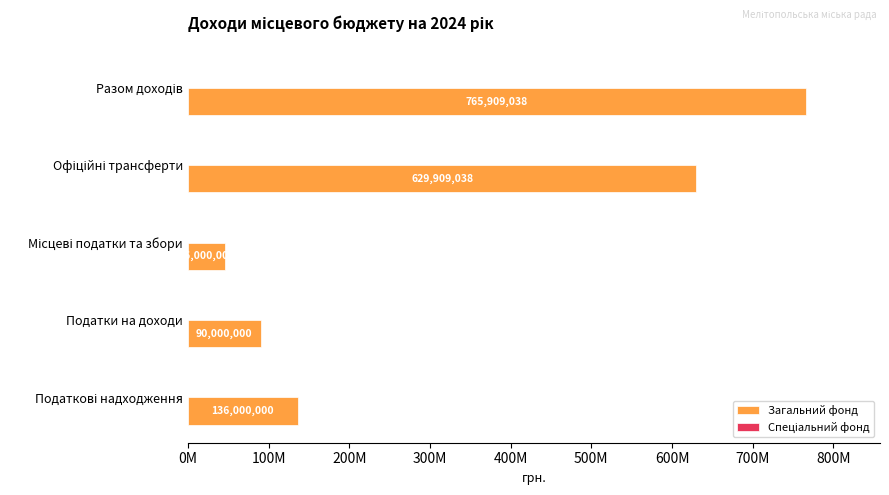

At how many categories does at least one series exceed 10158177?

5